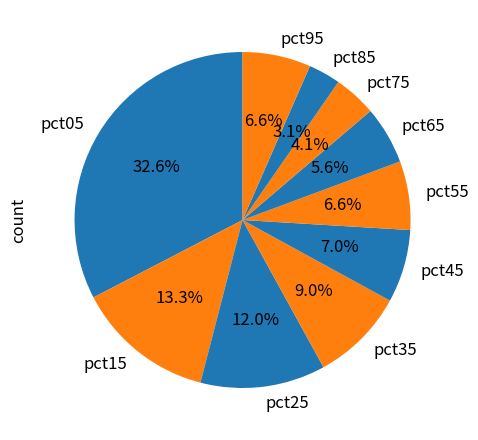

Count the number of slices in the pie.

10